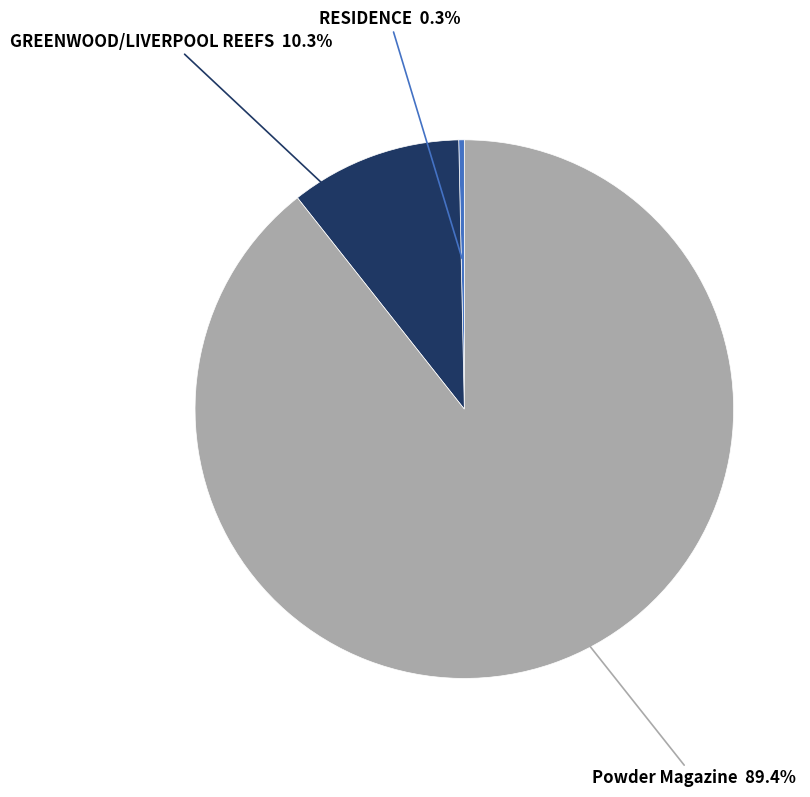

Is there a majority slice in this chart?

Yes